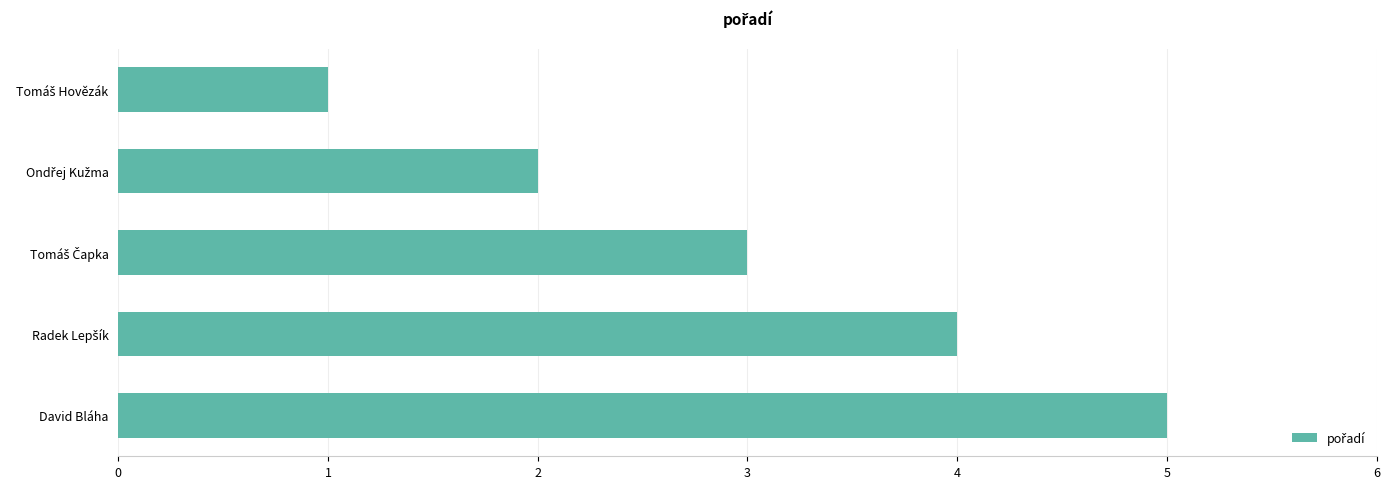

What is the sum of all values?

15